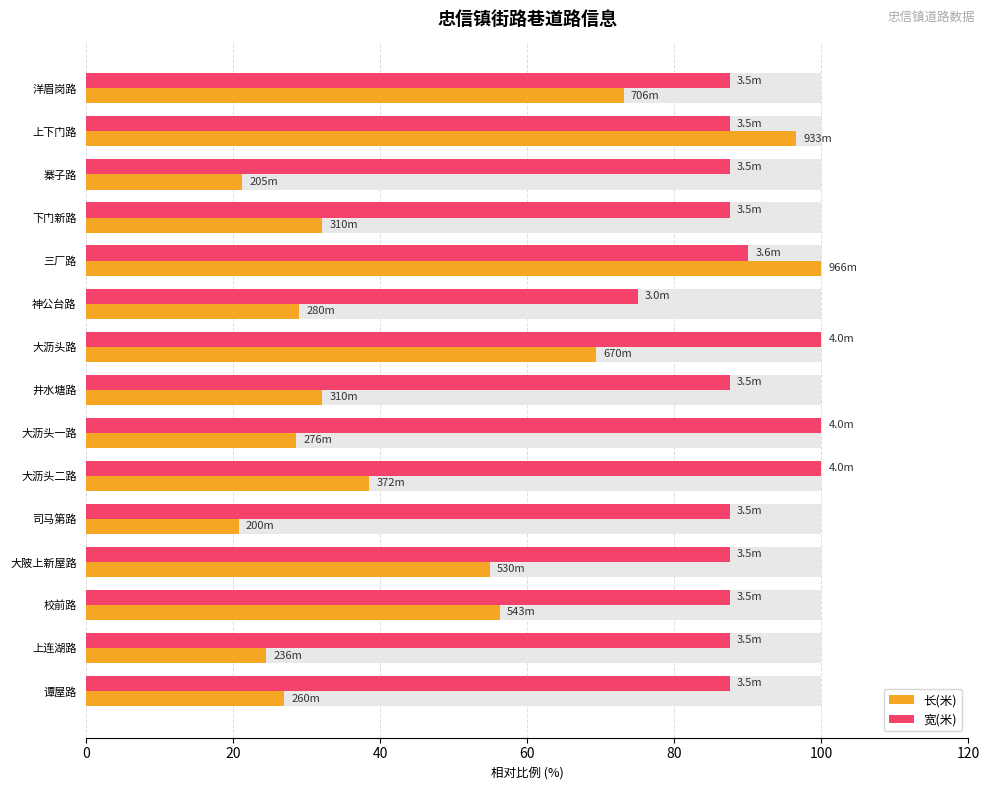

How many values in the 宽(米) series are below 87?

1